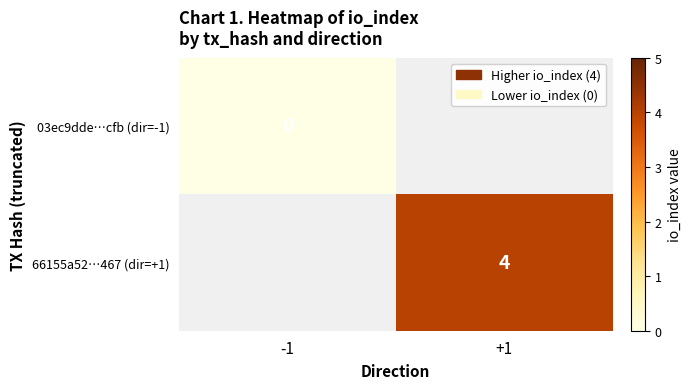

Is the value of 03ec9dde…cfb (dir=-1) at -1 greater than the value of 66155a52…467 (dir=+1) at +1?

No